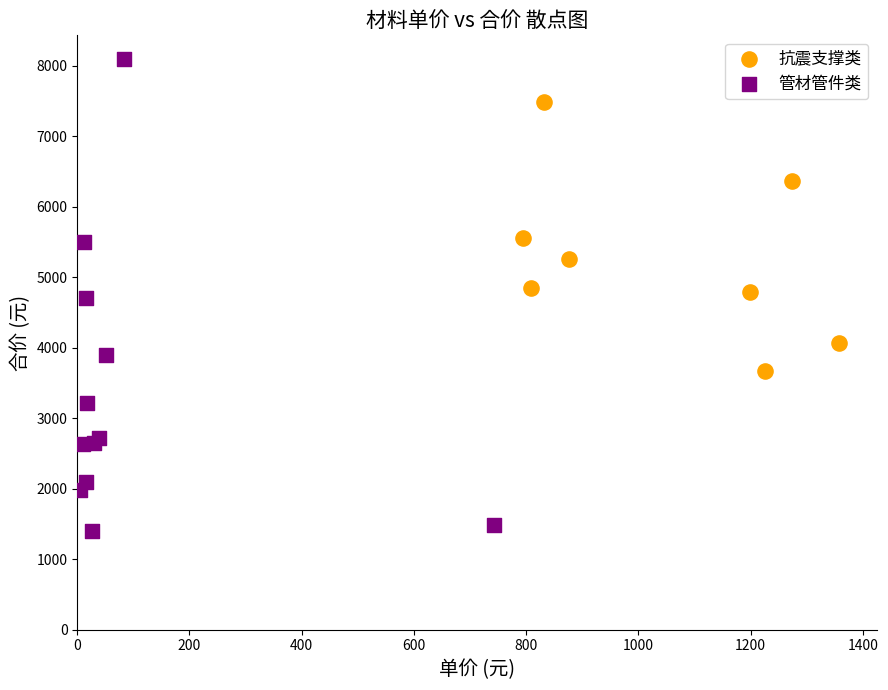

Which series reaches the maximum Y coordinate?

管材管件类